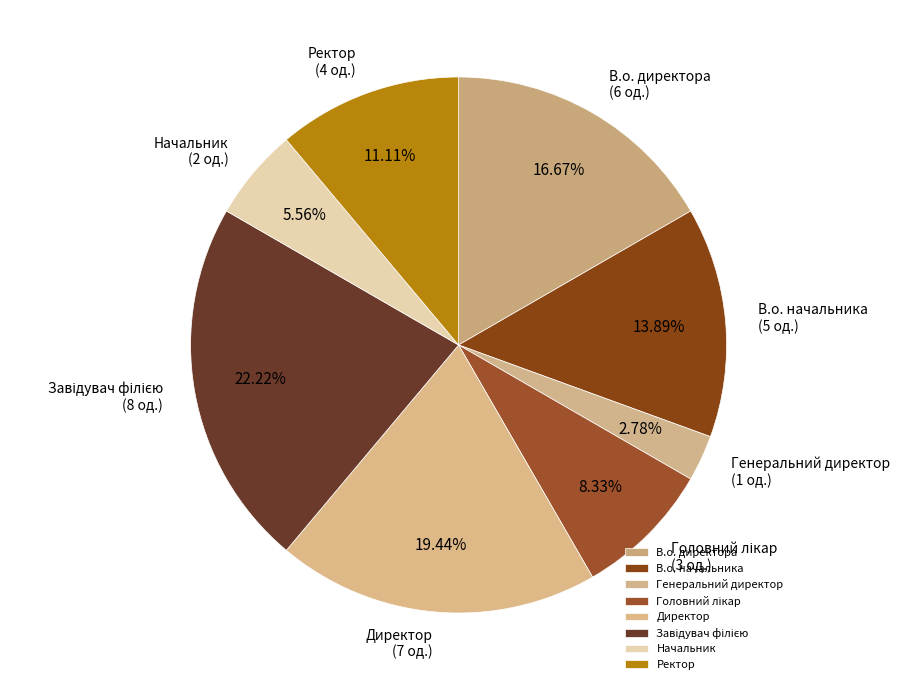

To the nearest percent, what is the difference between the largest and smallest slice percentages?

19%